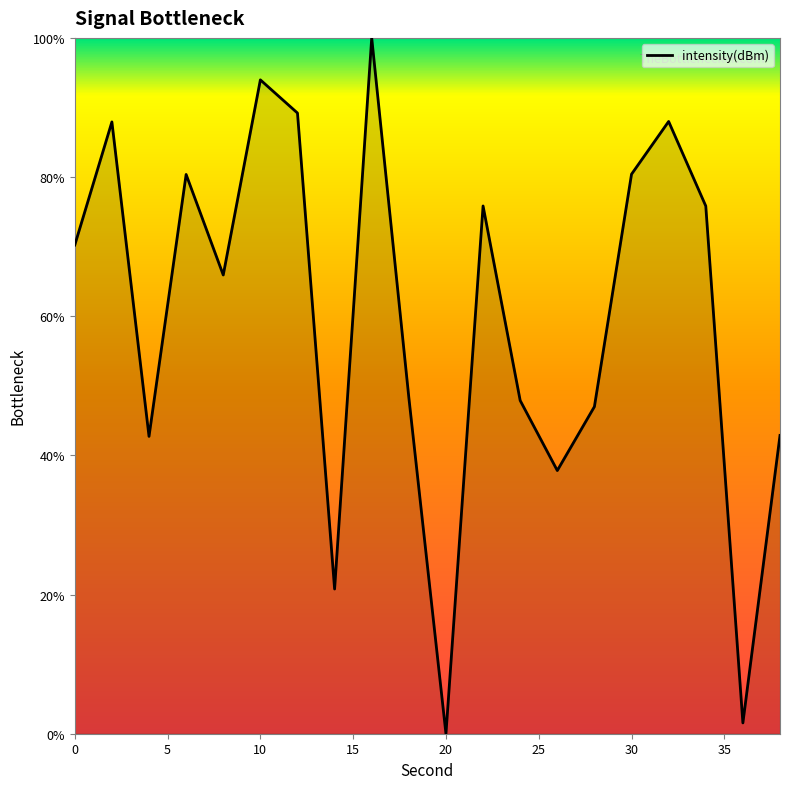

What is the greatest value displayed?

100.0